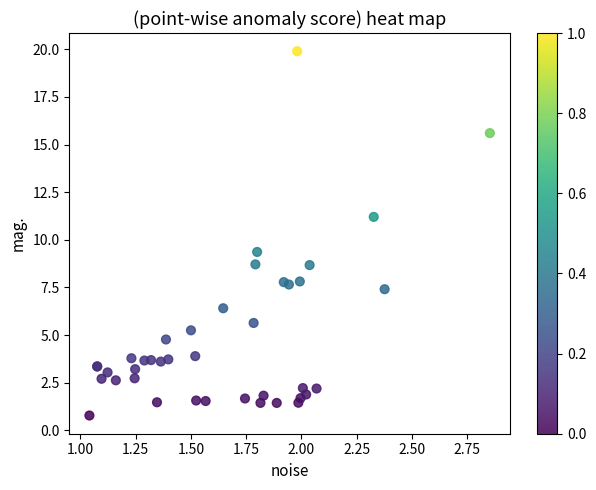

What Y value in the scatter plot is closest to 10?

9.4